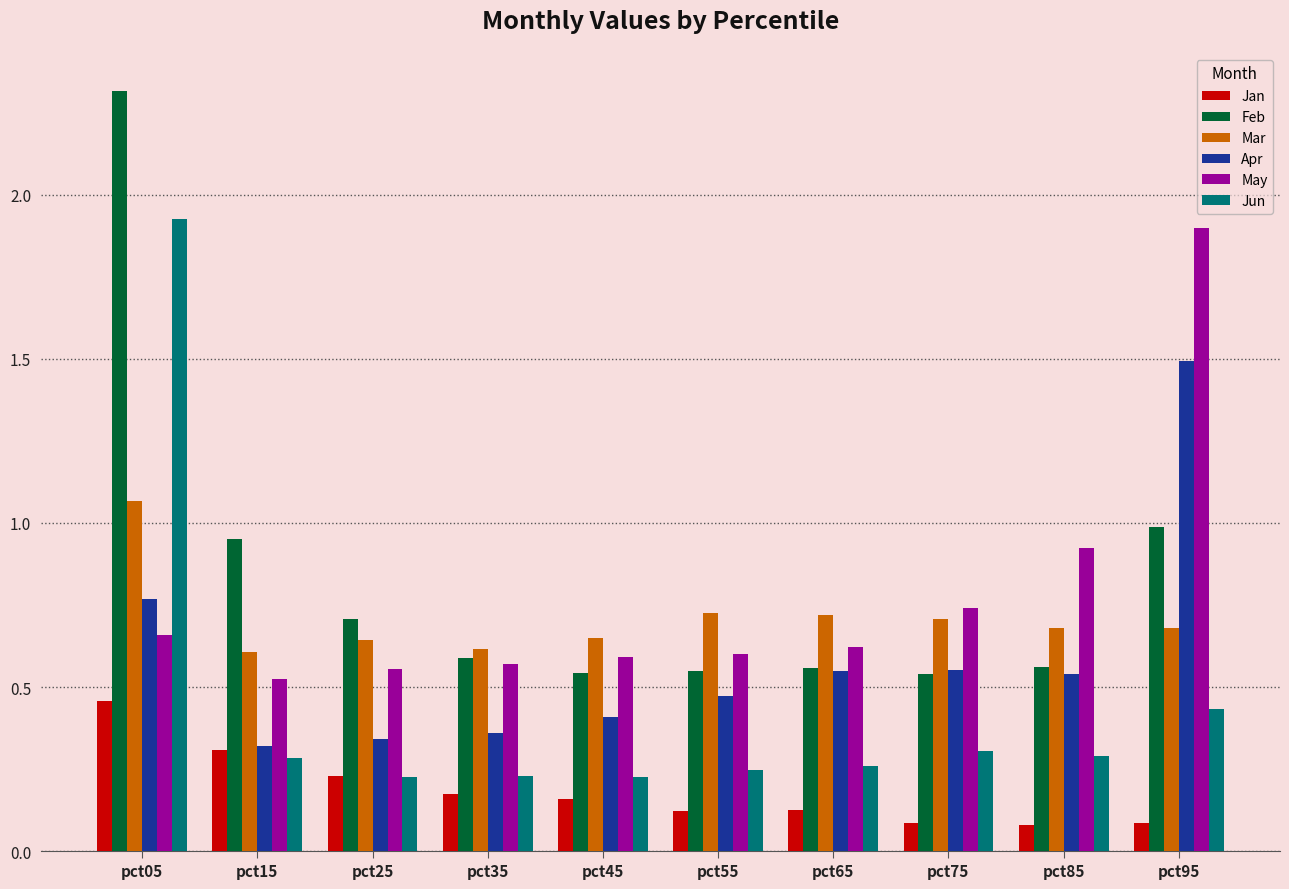

Which category has the highest value in the May series?

pct95